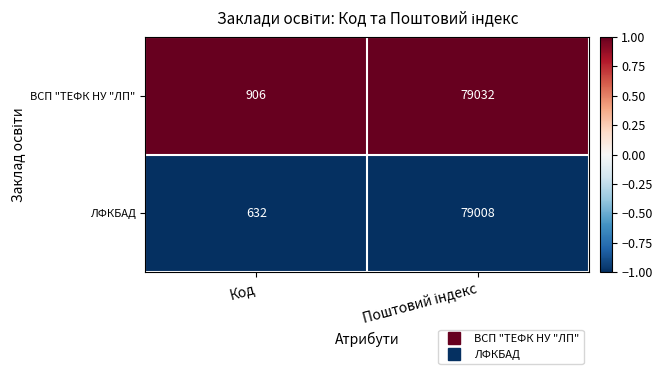

Which series has the largest total across all categories?

ВСП "ТЕФК НУ "ЛП"